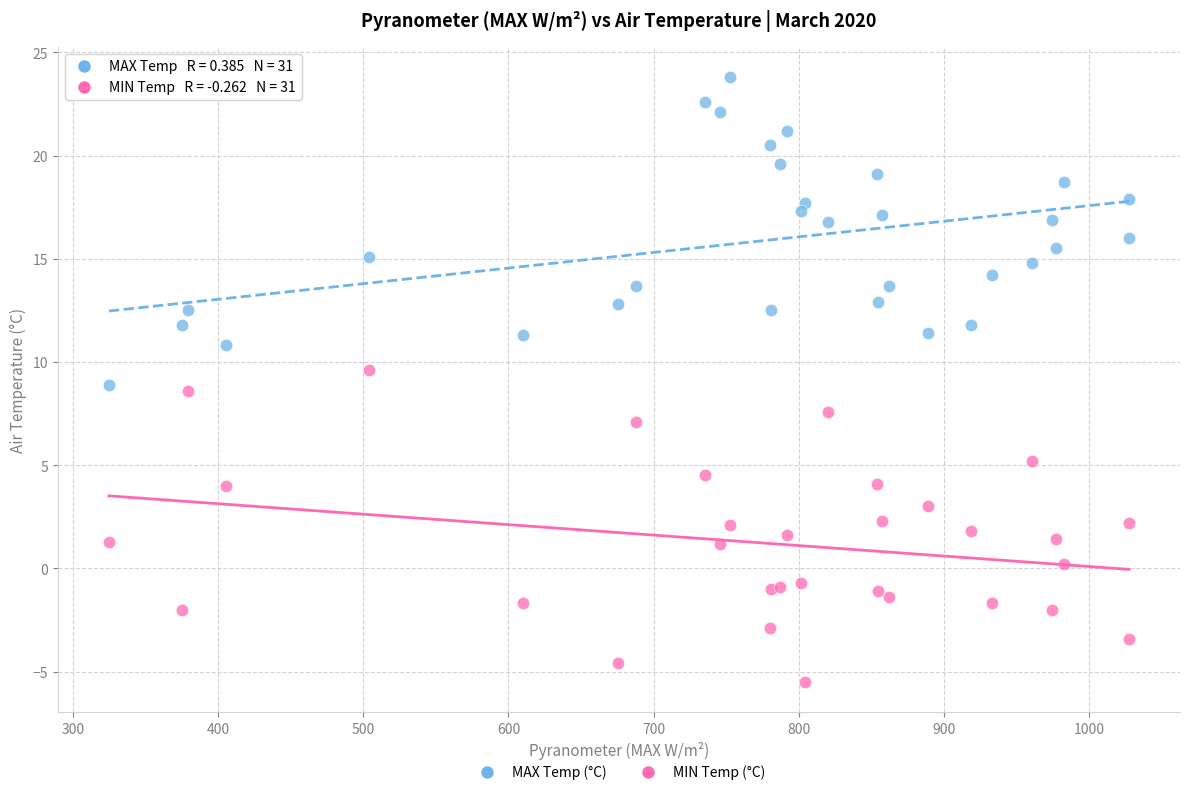

Which series reaches the maximum Y coordinate?

MAX Temp (°C)